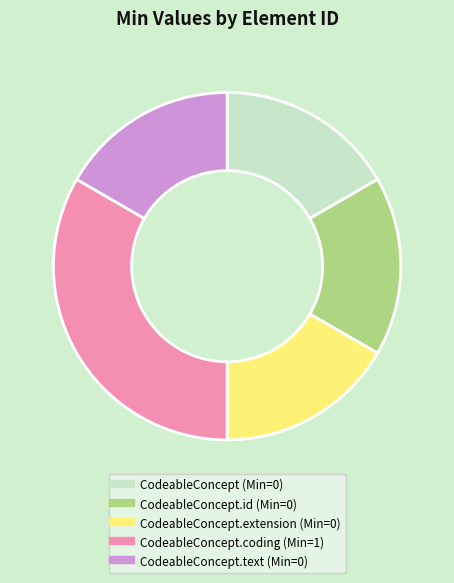

Does any single category account for the majority?

No